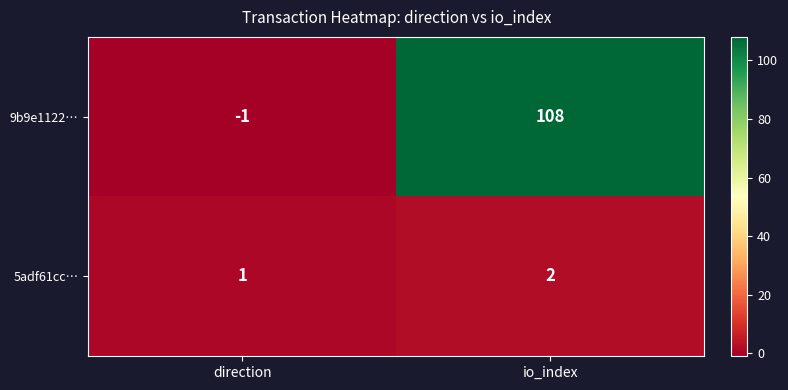

Rank the series at direction from lowest to highest value.

9b9e1122…, 5adf61cc…